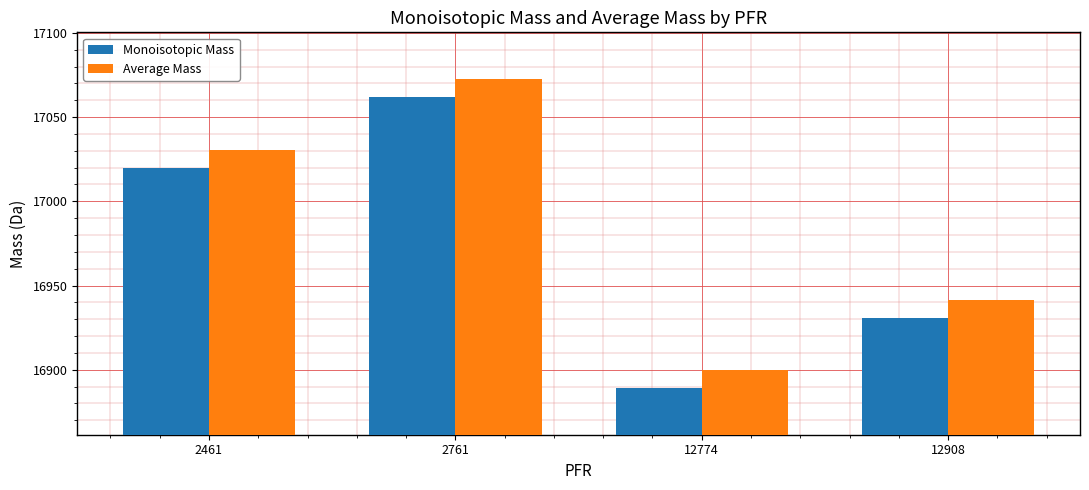

What is the total value across all series at 12774?

33788.5